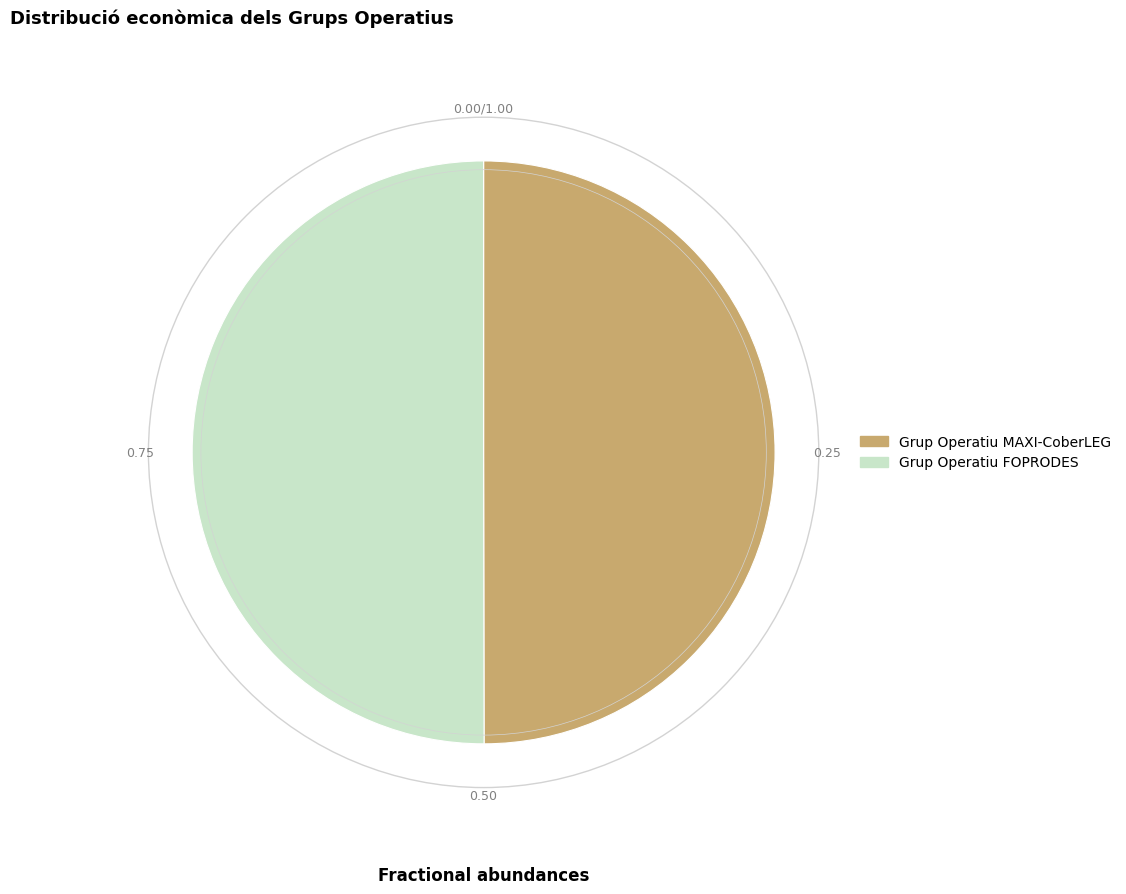

Do Grup Operatiu MAXI-CoberLEG and Grup Operatiu FOPRODES together represent more than half of the pie?

Yes